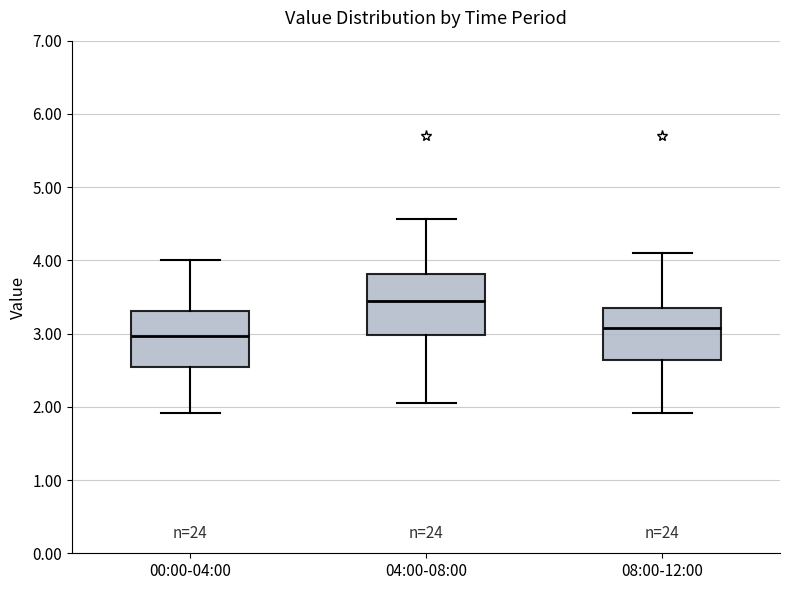

Where does the upper whisker of the box for 04:00-08:00 end on the y-axis? The values are not printed on the chart, so give them approximately, as read against the axis.

4.6